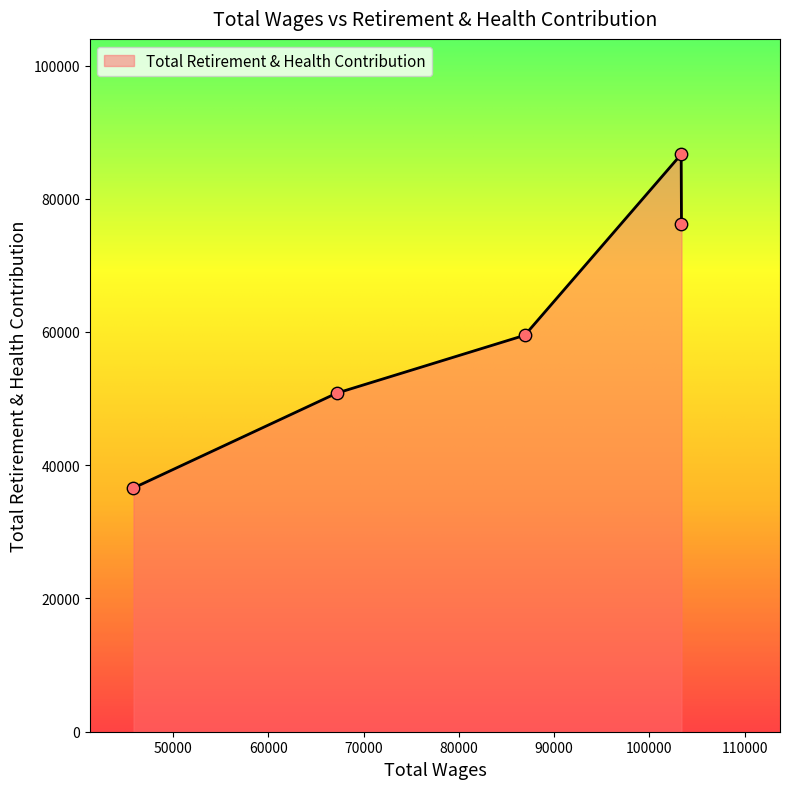

True or false: the data has more than 1 interior local peaks.

False